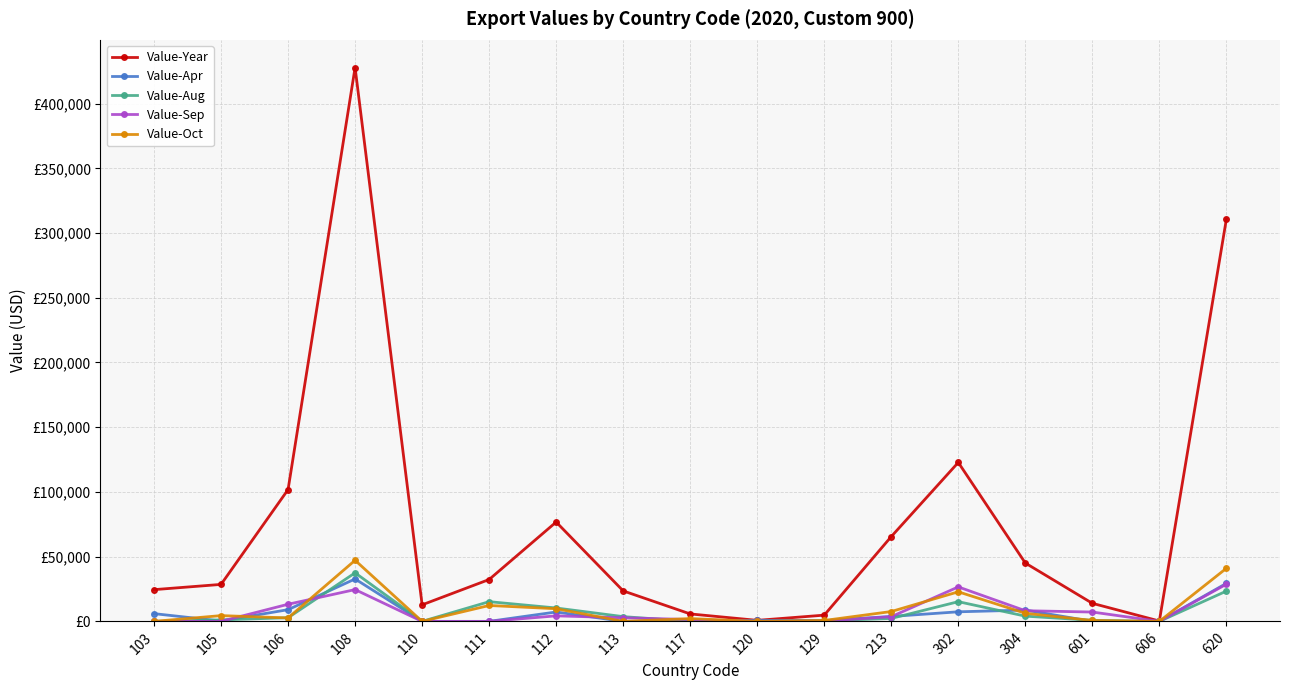

True or false: Value-Apr and Value-Year intersect in this chart.

False